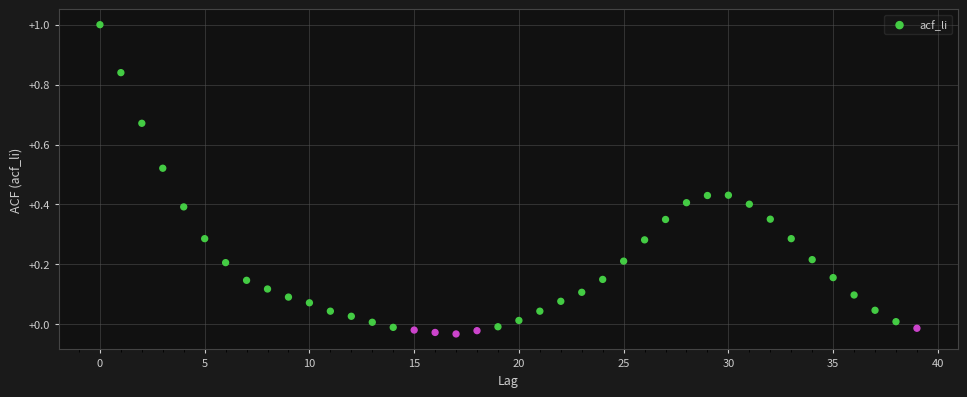

What is the range of Y values (max minus min)?

1.0